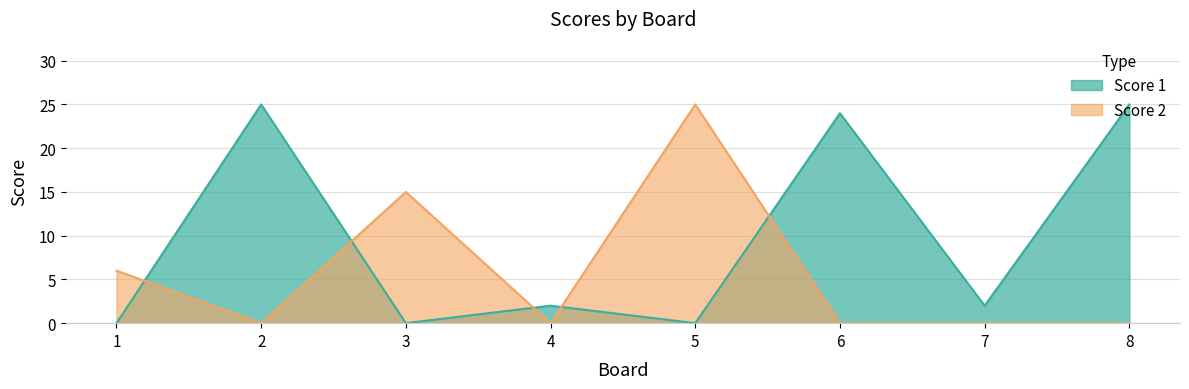

What is the sum of all Score 2 values?

46